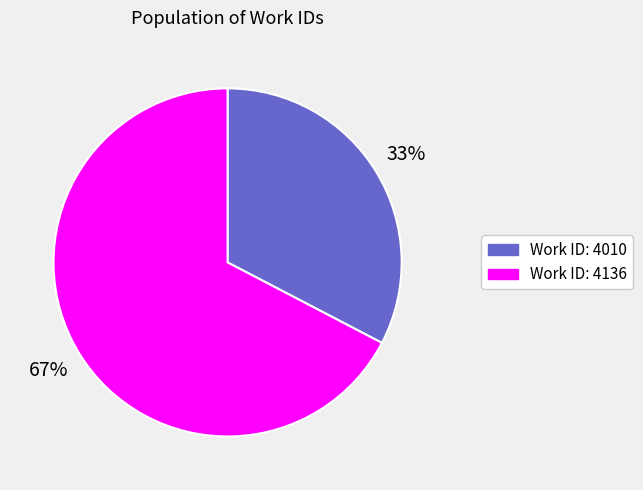

To the nearest percent, what is the average slice percentage?

50%